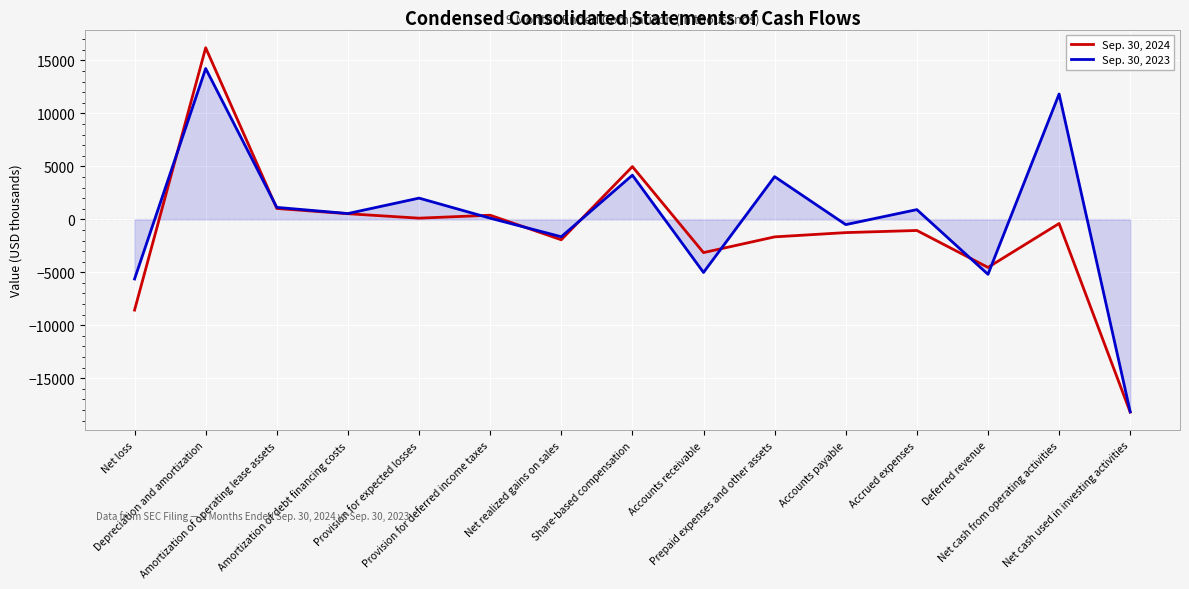

How many series are shown in this chart?

2